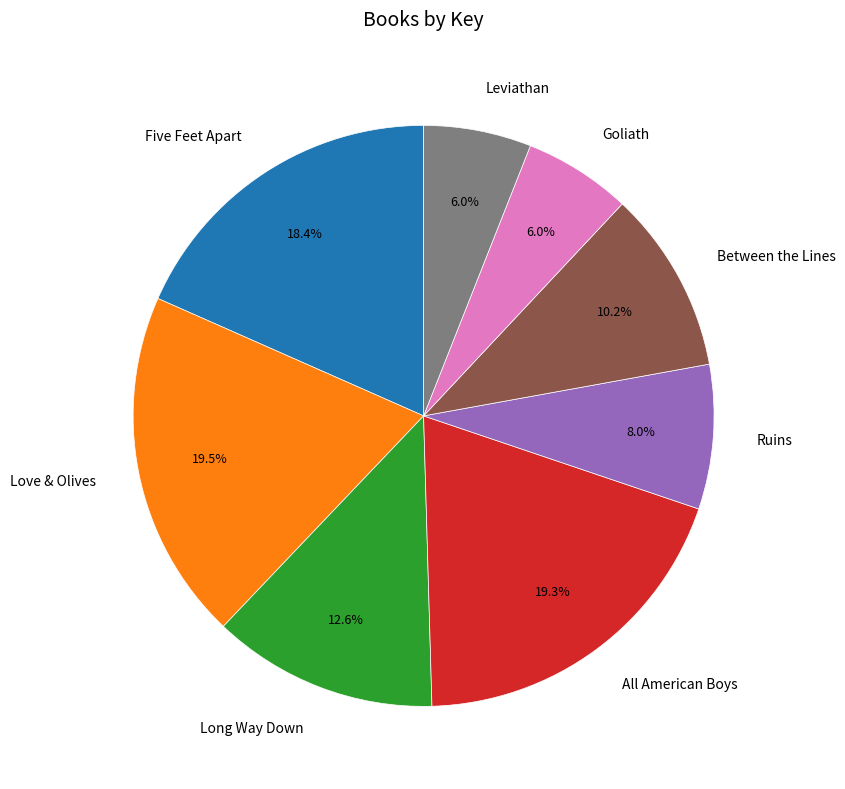

What percentage is the Leviathan slice, to the nearest percent?

6%